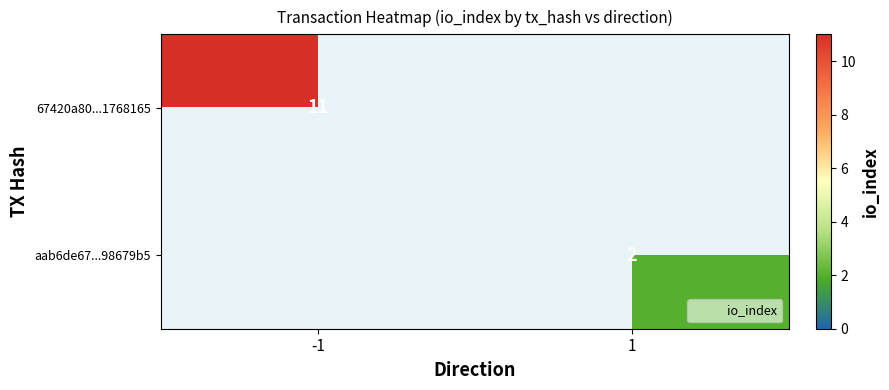

List the labels in order of 67420a80...1768165 value, smallest first.

-1, 1